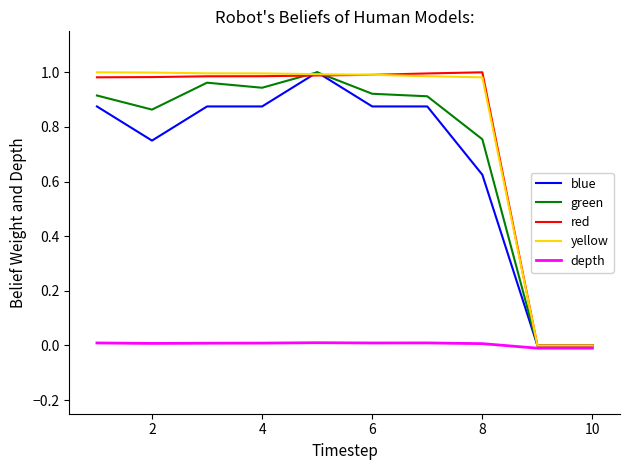

Is the value of blue at 4 greater than the value of yellow at 2?

No